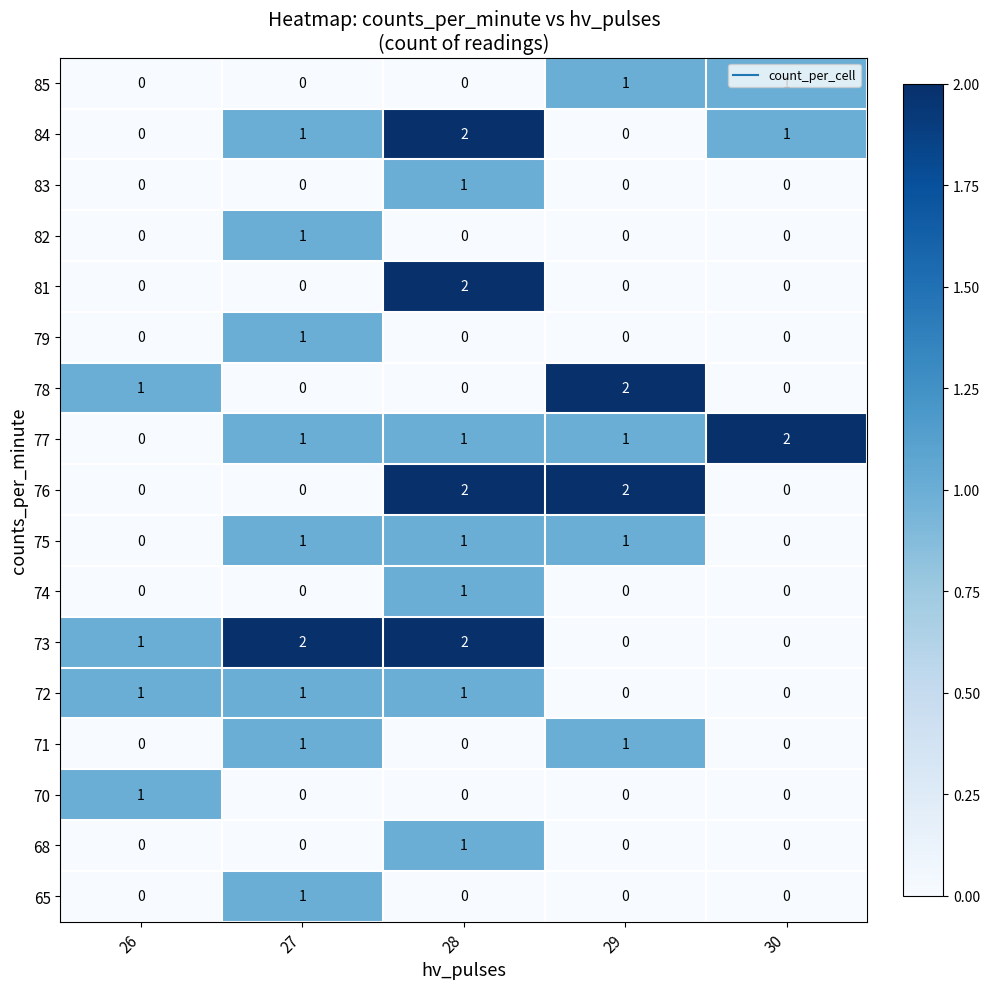

How many distinct data groups are displayed?

17